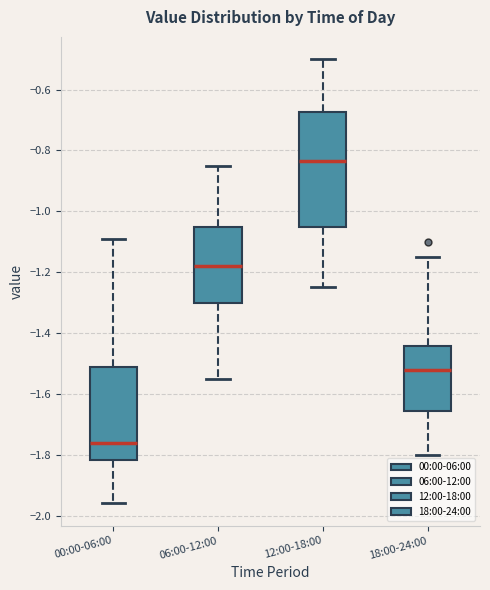

Which box's median line is the highest?

12:00-18:00